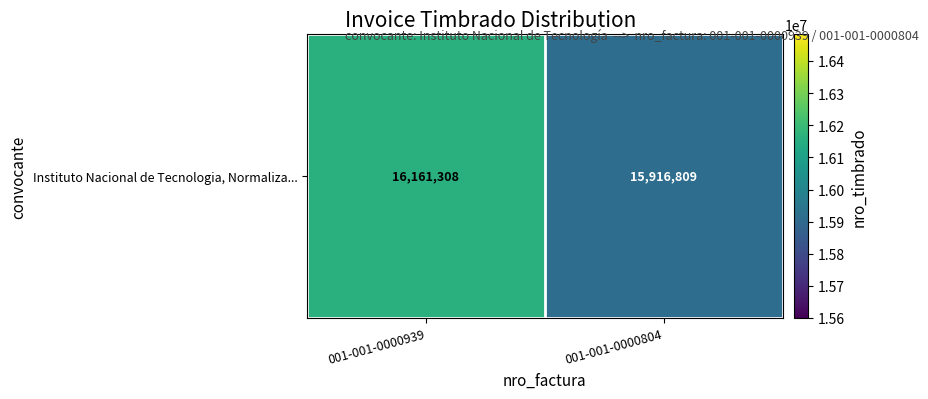

What is the smallest value displayed?

15916809